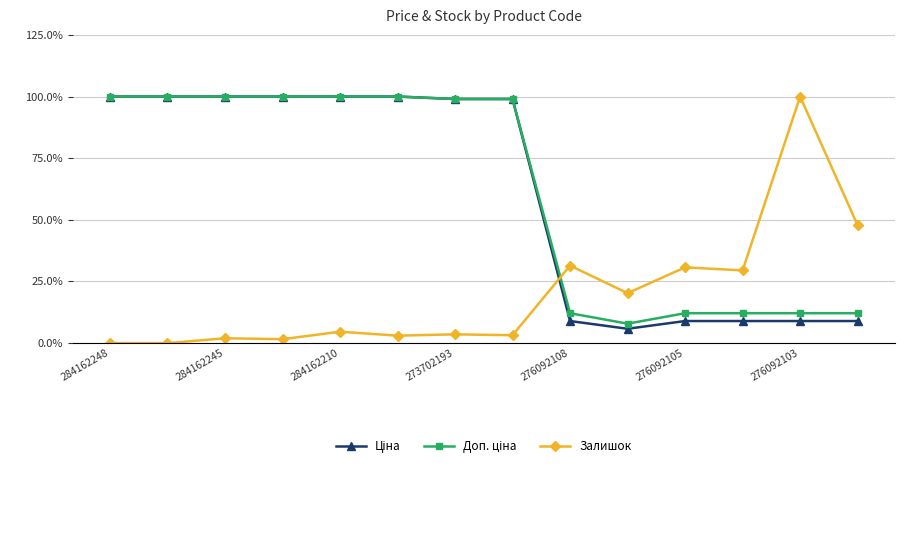

Is this an area chart (filled region under the line)?

No